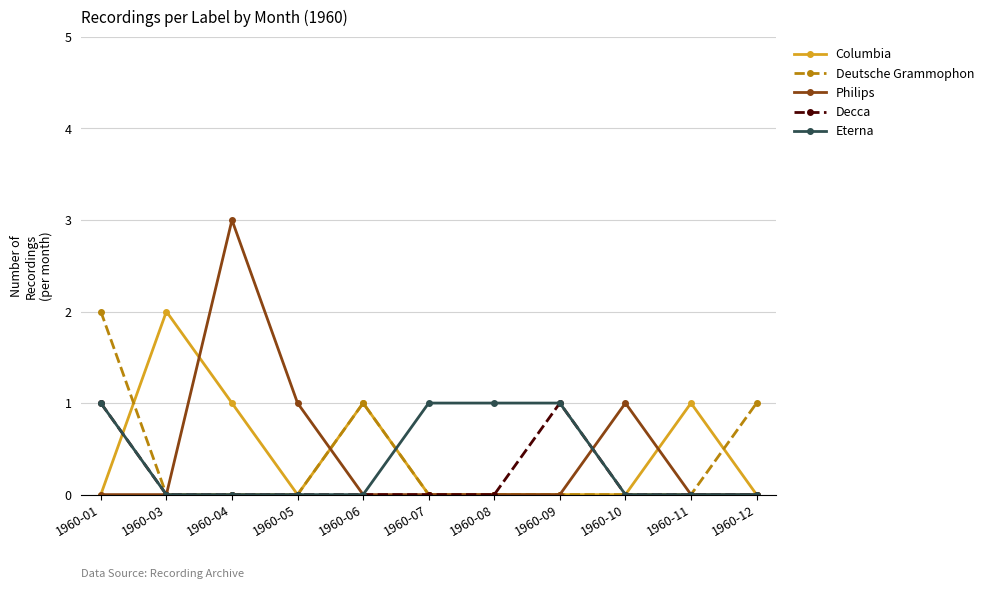

Which series has the largest range (max minus min)?

Philips